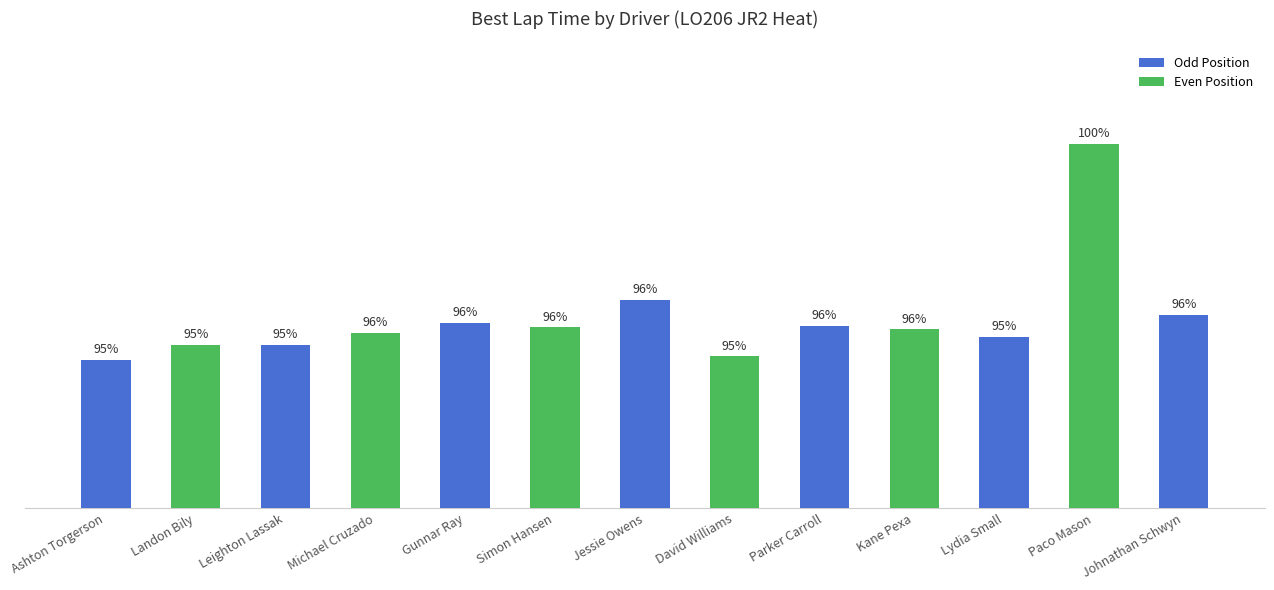

Are the bars horizontal?

No